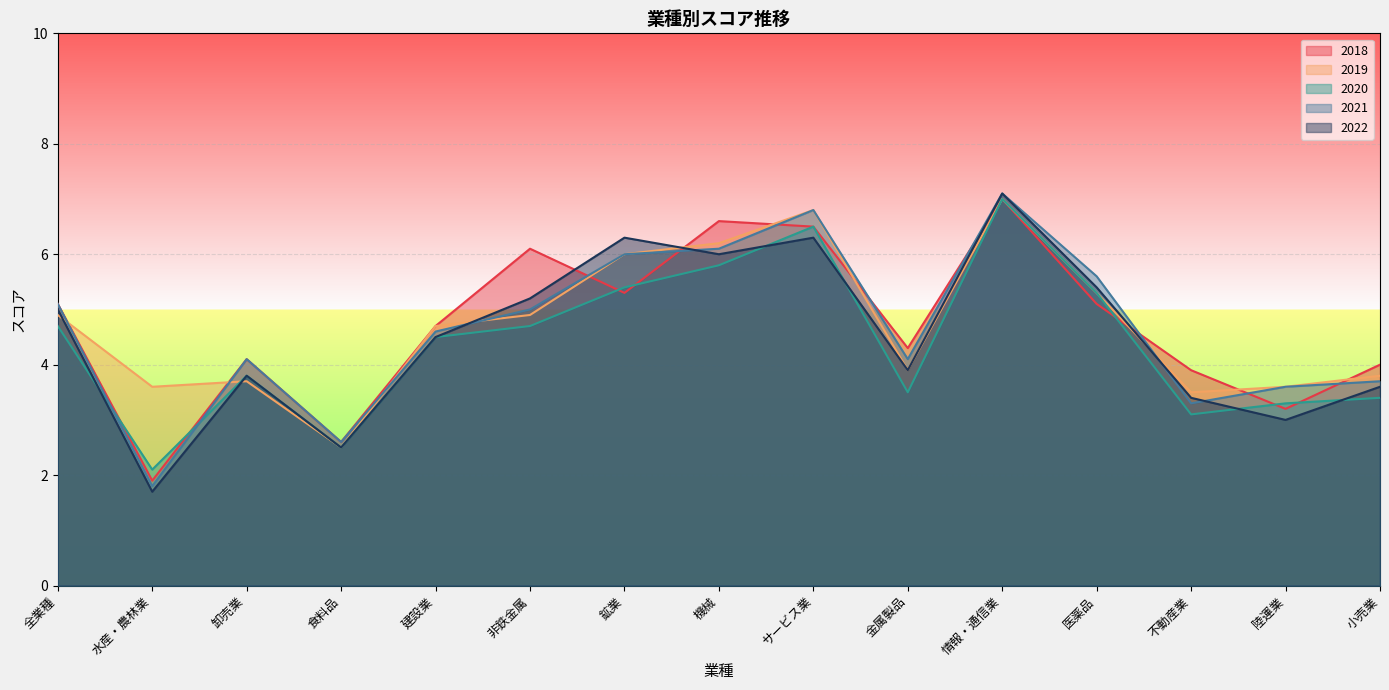

What is the label of the 15th point from the left?

小売業